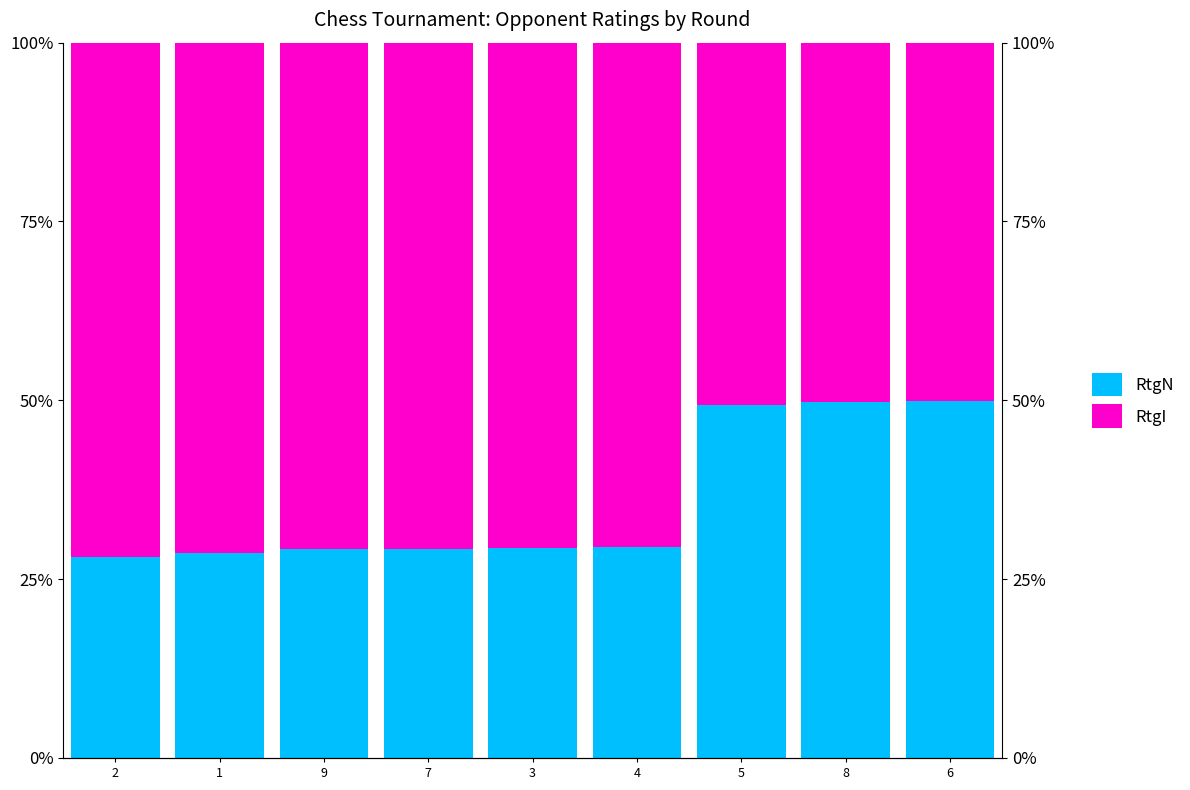

How many groups of bars are there?

9